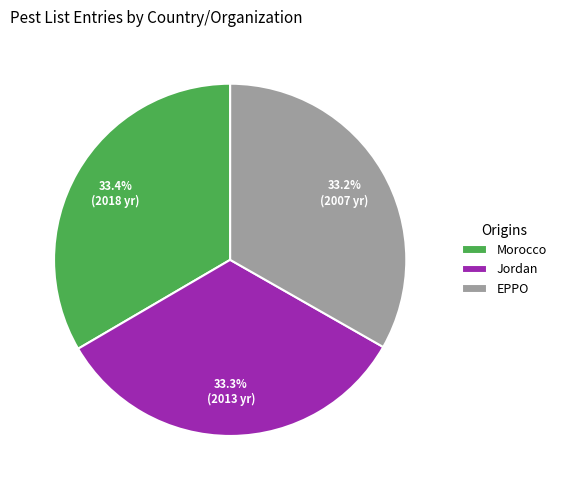

The Jordan slice represents 27% of the pie. True or false?

False